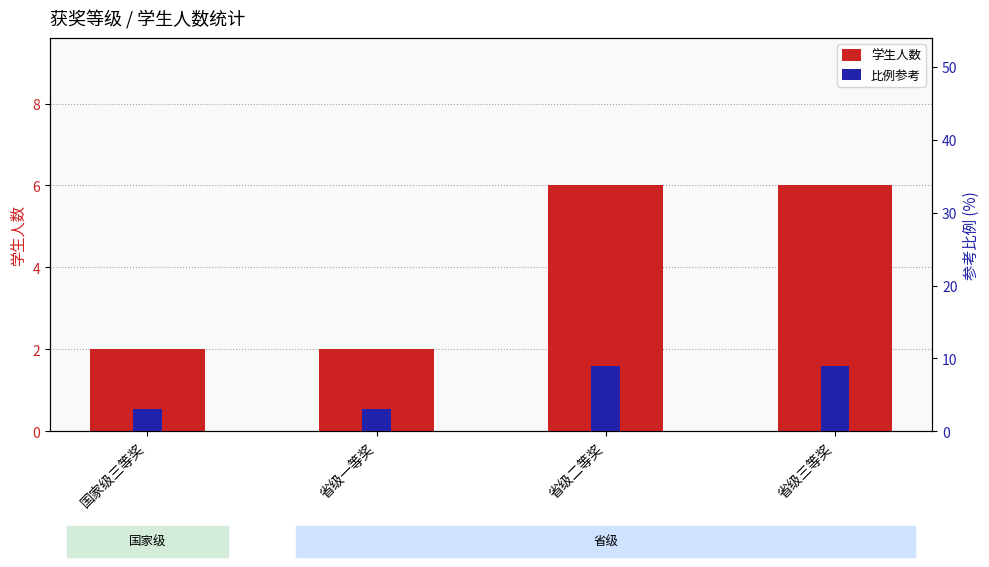

What value does the 比例参考 series have at 省级二等奖?

9.0